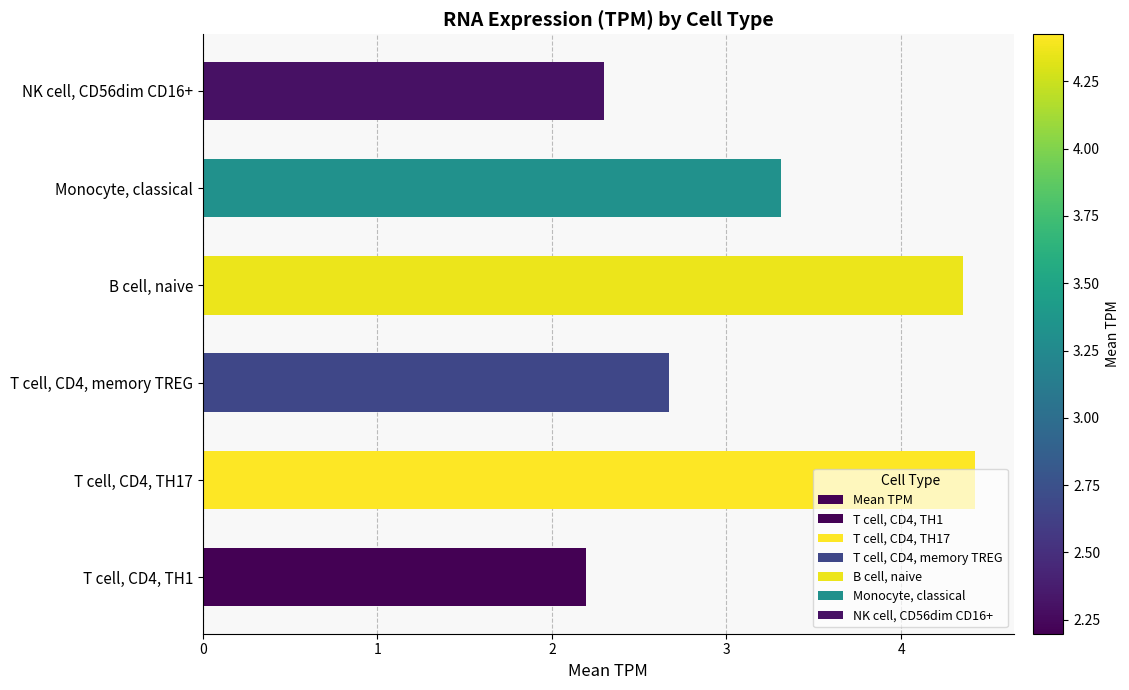

What is the change in value from T cell, CD4, memory TREG to Monocyte, classical?

+0.6